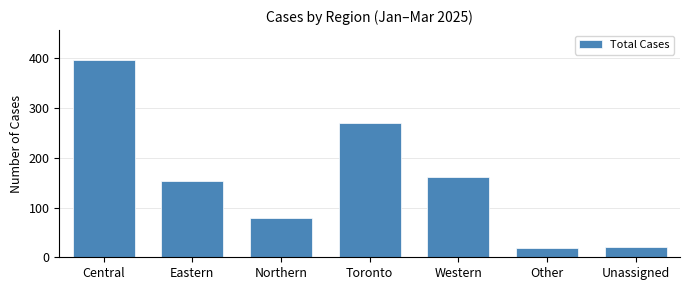

Reading right to left, list all the values displayed in this chart.

Unassigned=20	Other=18	Western=162	Toronto=270	Northern=78	Eastern=153	Central=397